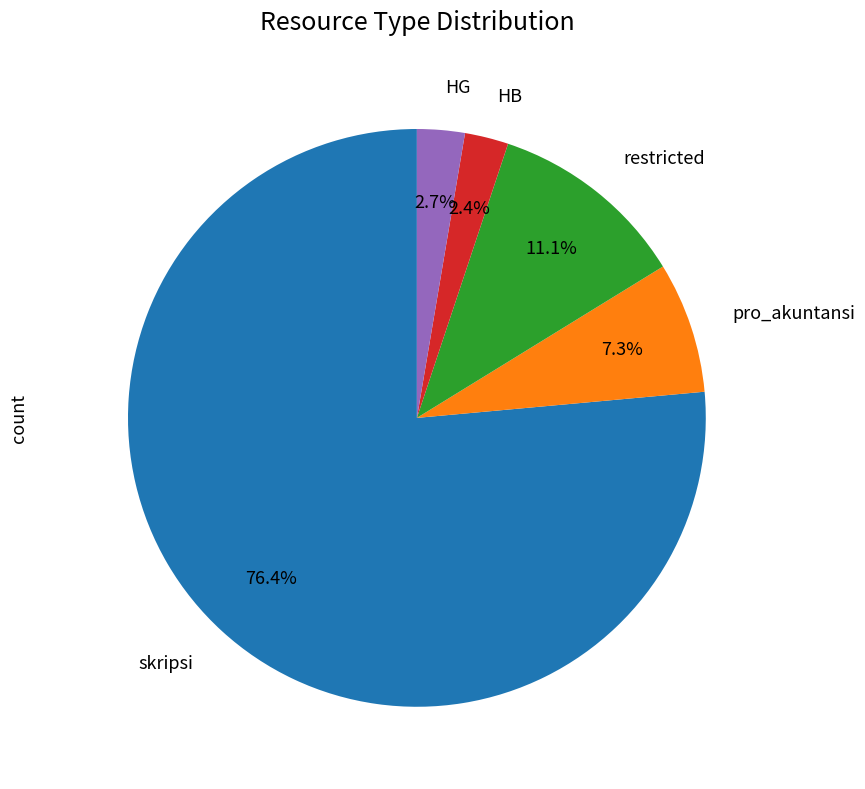

Does any single category account for the majority?

Yes